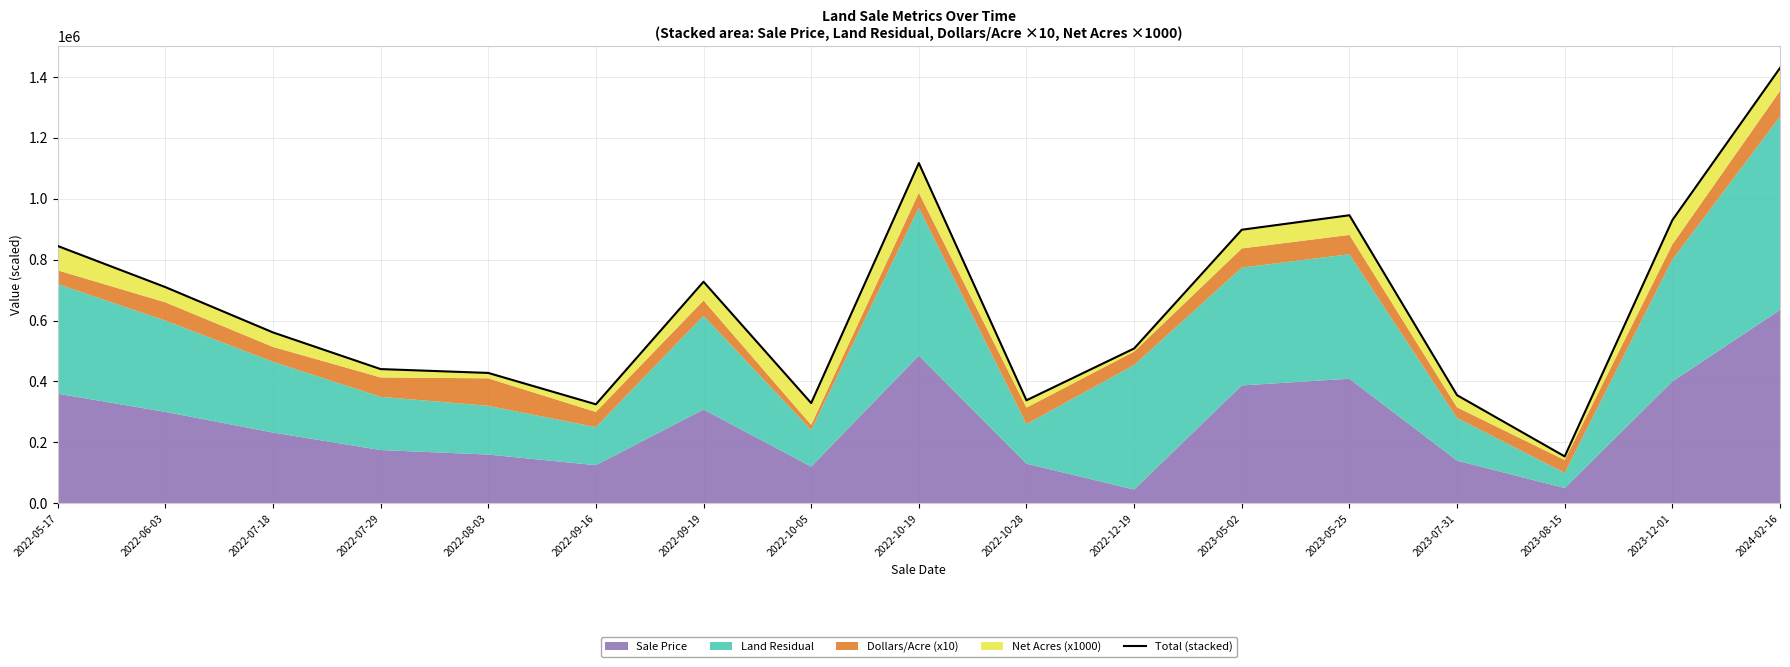

How many points are higher than both their immediate neighbors (excluding endpoints)?

3